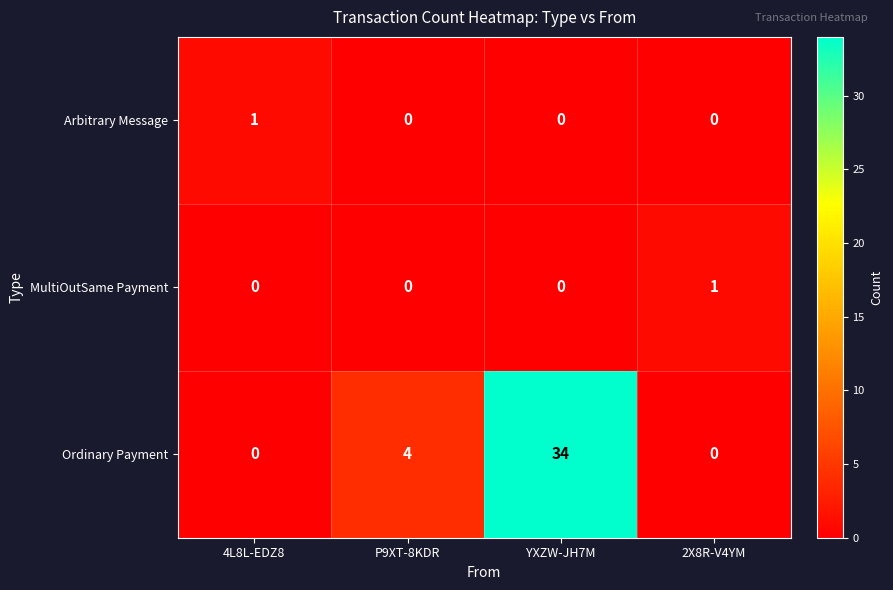

What is the difference between the highest and lowest values at P9XT-8KDR?

4